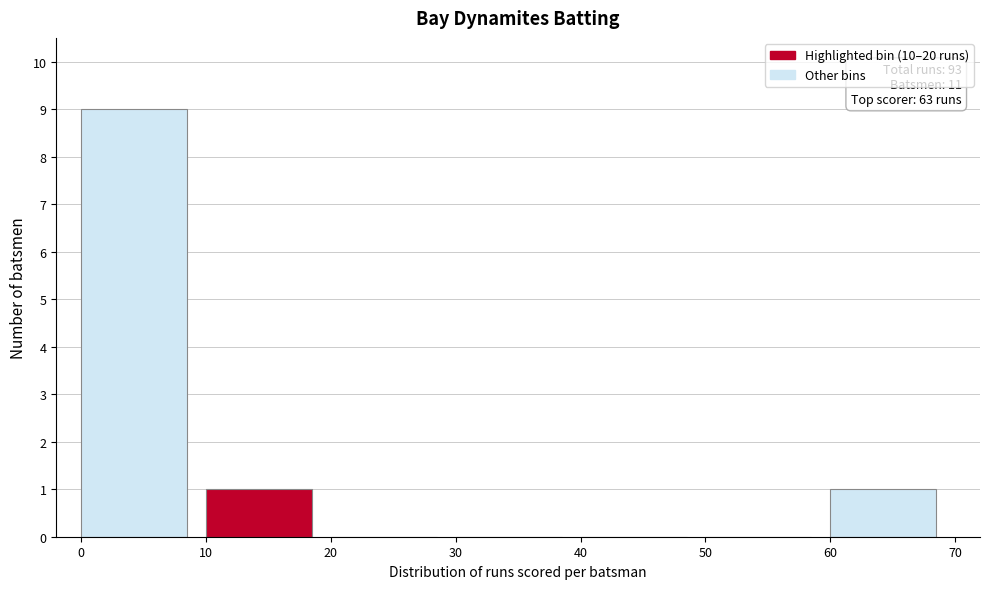

Which range on the x-axis has the tallest bar?

0 to 10